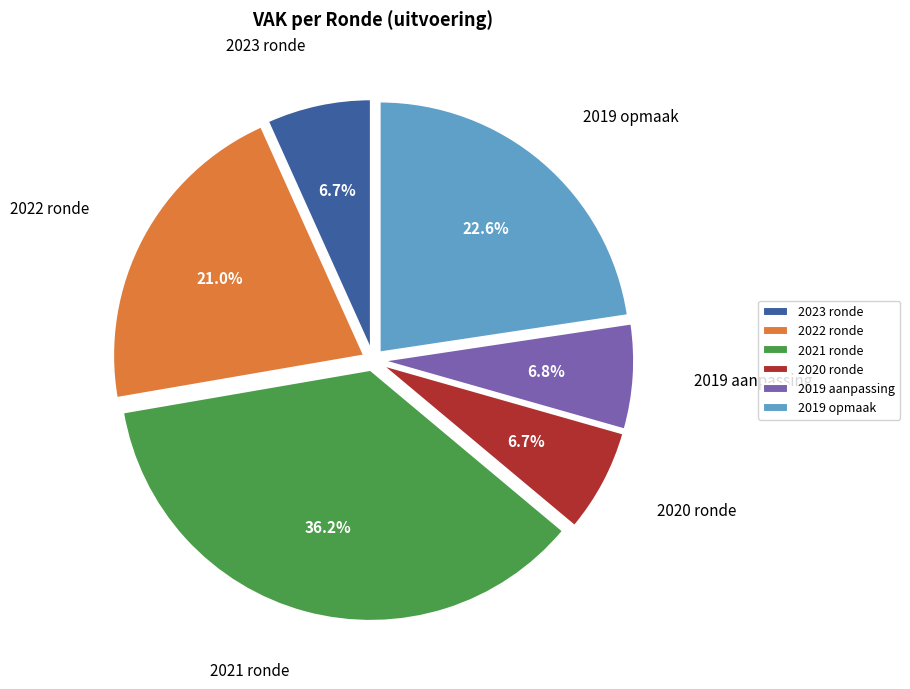

Which category has the biggest portion of the pie?

2021 ronde